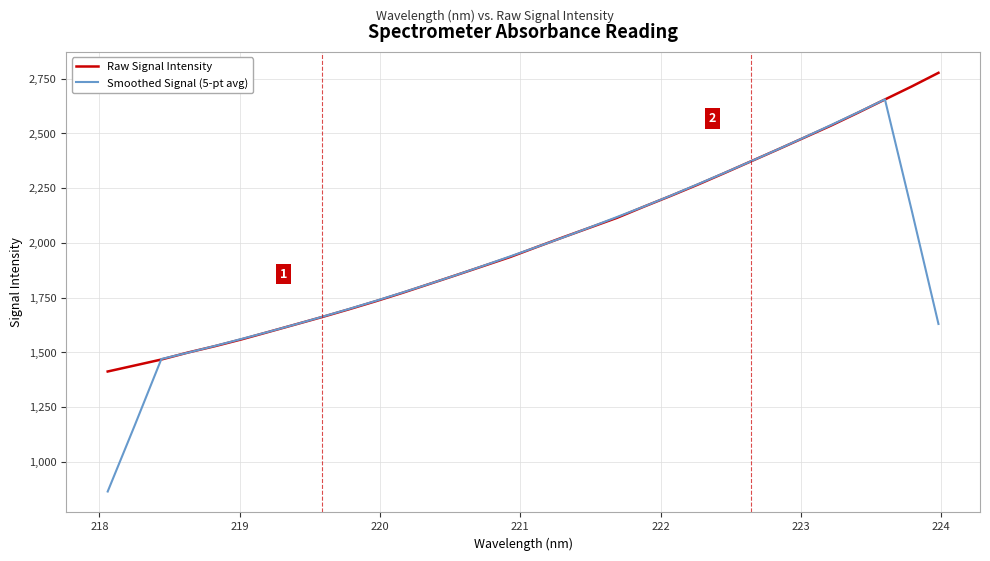

Which series ends up on top after the final intersection of Raw Signal Intensity and Smoothed Signal (5-pt avg)?

Raw Signal Intensity